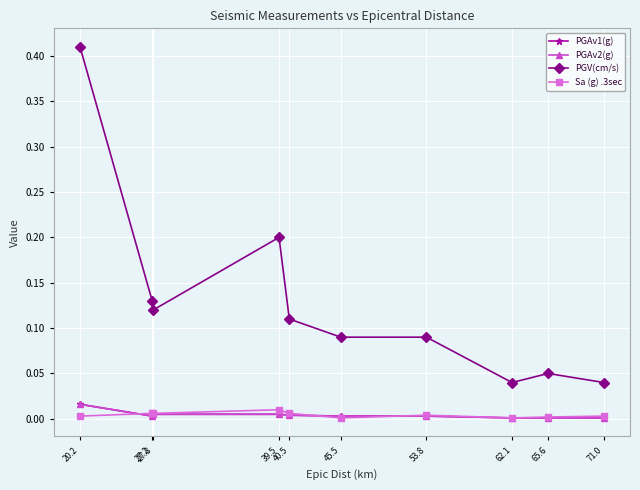

True or false: PGAv1(g) and PGV(cm/s) cross at least once.

False